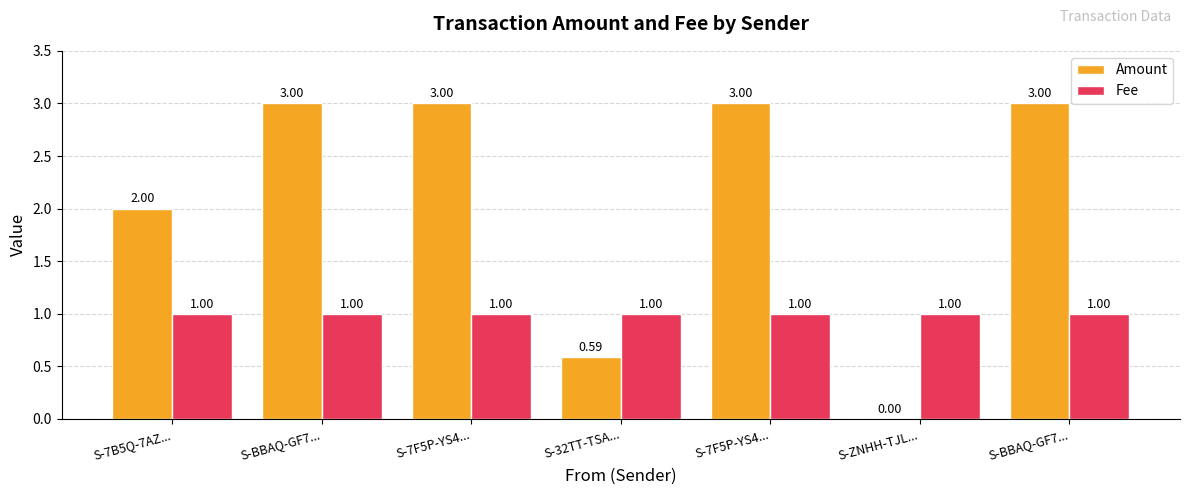

The Fee series shows 1.6 at S-32TT-TSA.... True or false?

False